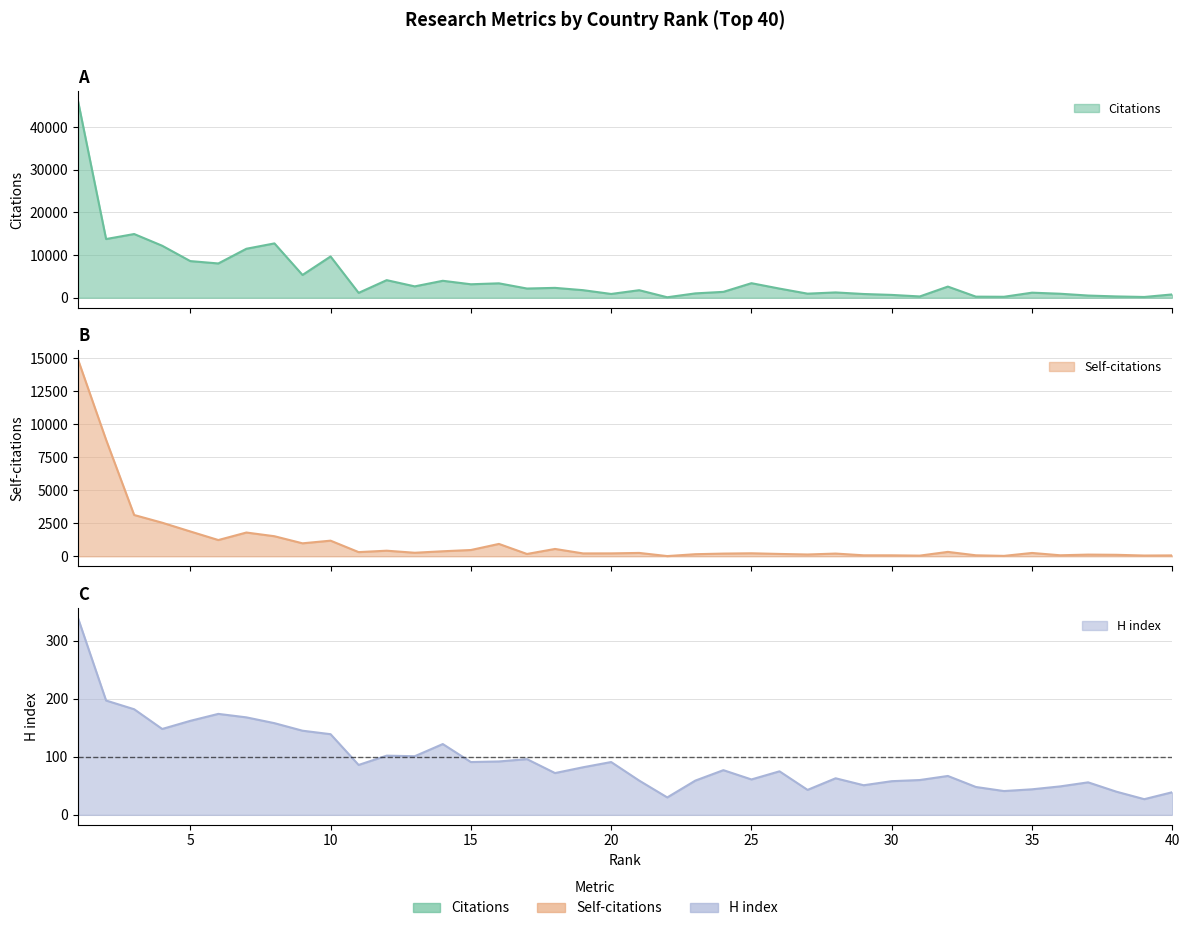

True or false: Self-citations and Citations cross at least once.

False